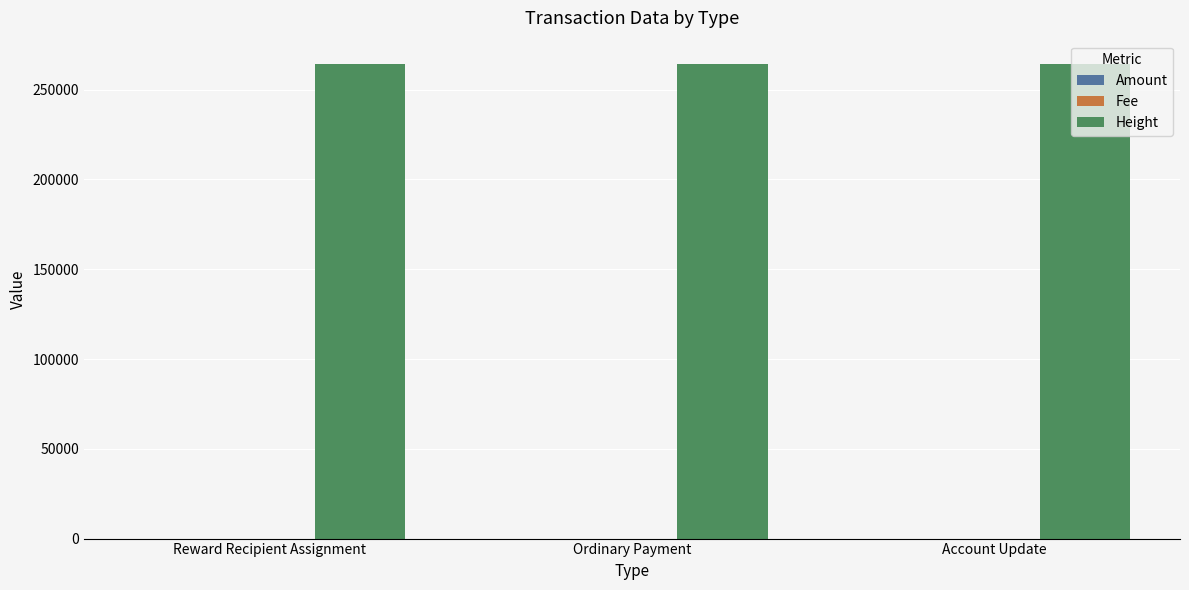

What is the maximum value for Height?

264110